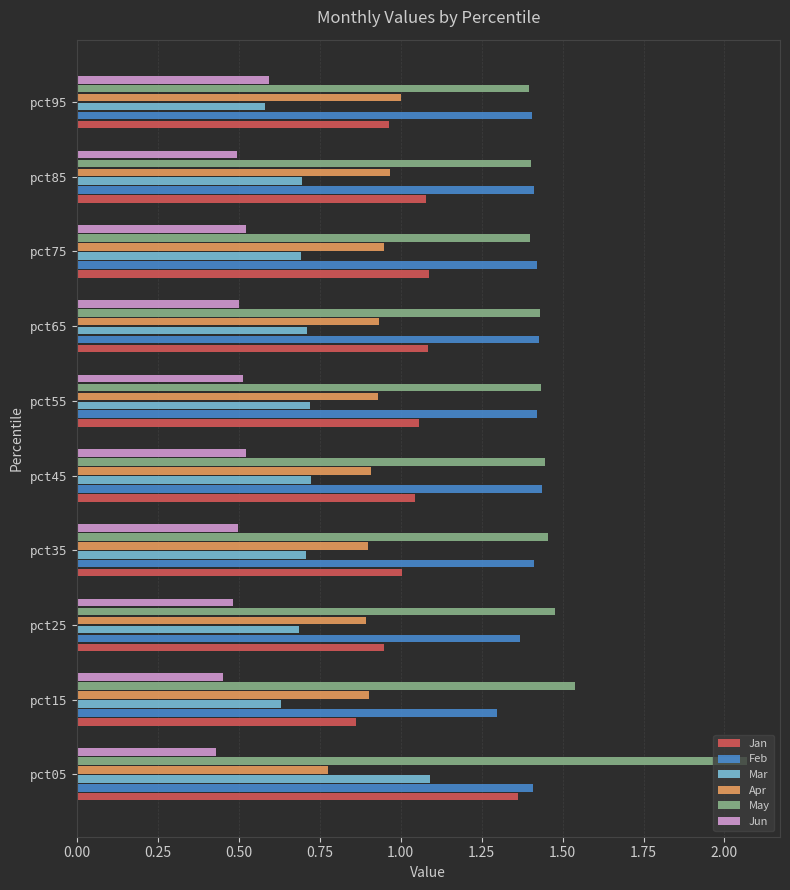

At which category does the chart reach its peak across all series?

pct05